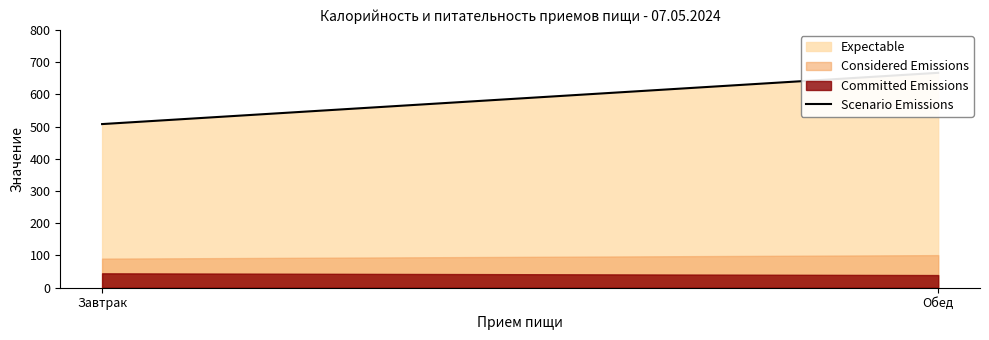

Which category has the highest value across all series?

Обед